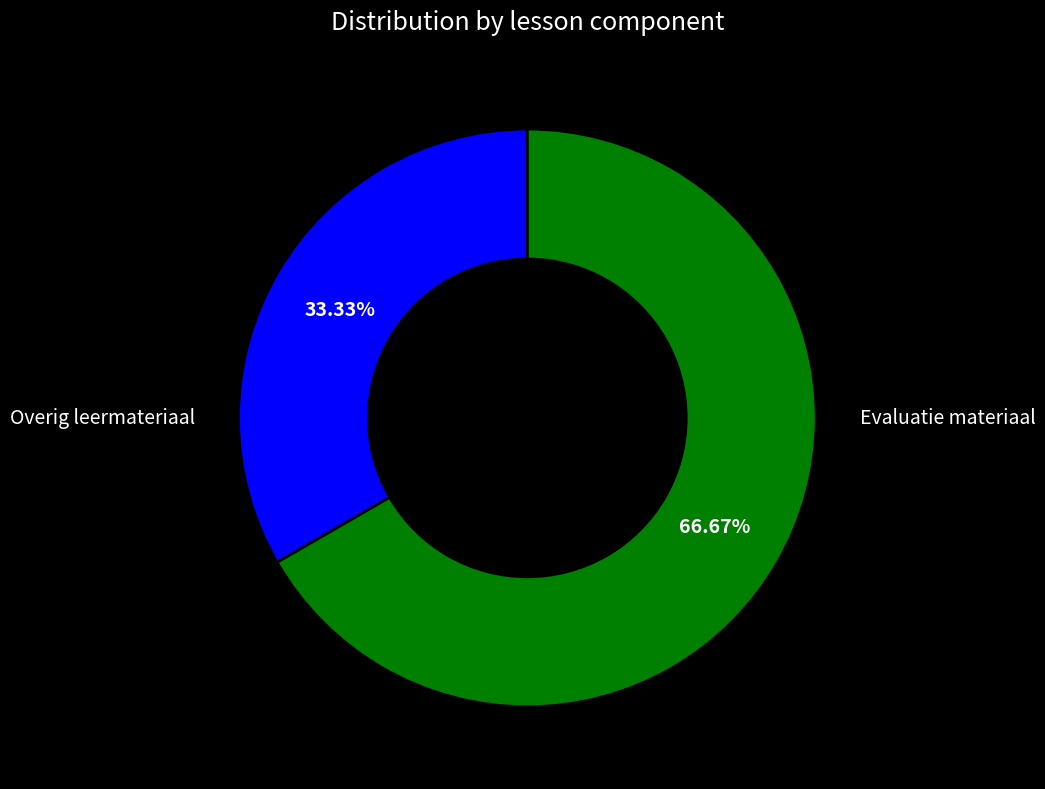

Does any single category account for the majority?

Yes